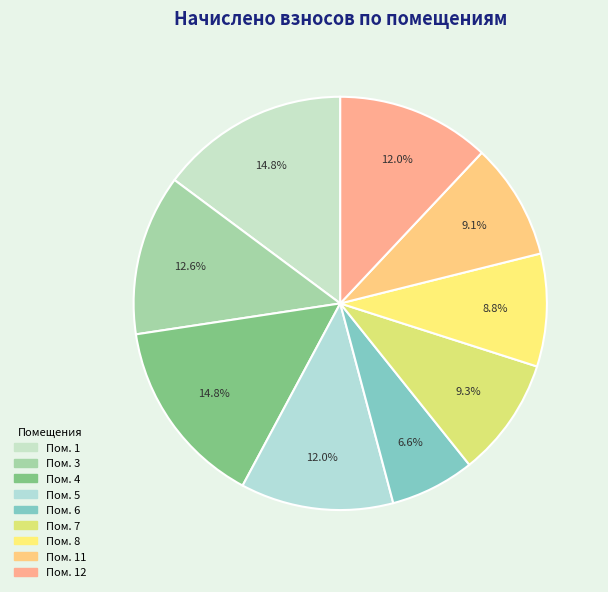

Is there a majority slice in this chart?

No